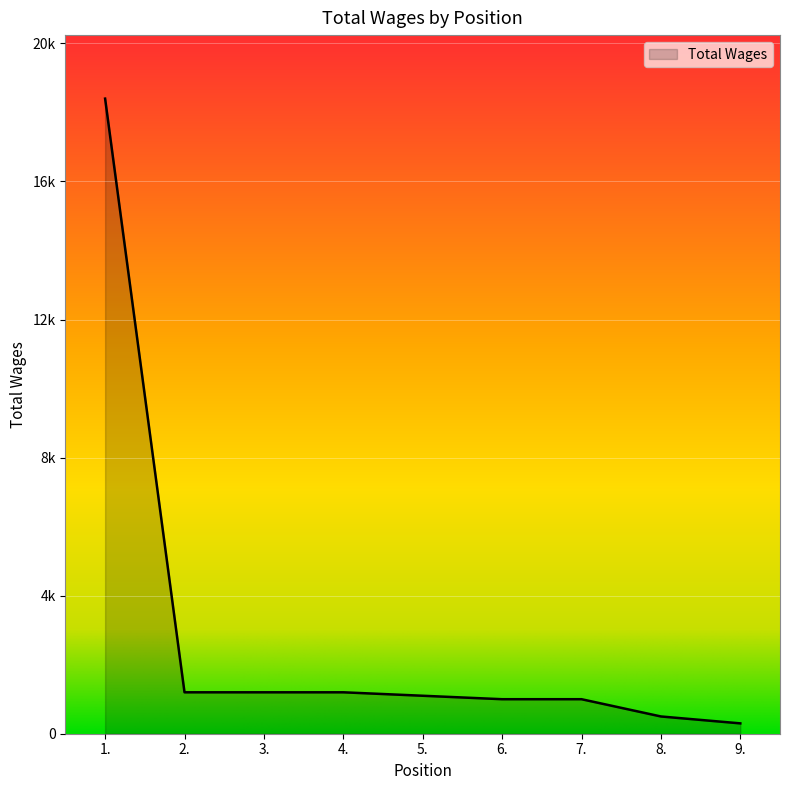

Does the chart display data point markers on the line(s)?

No